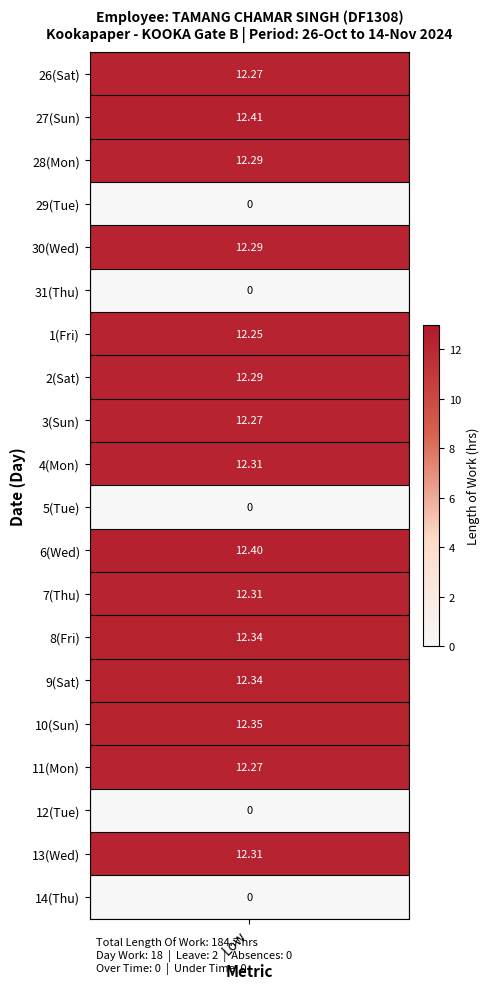

How many values in the 8 series exceed 0?

1